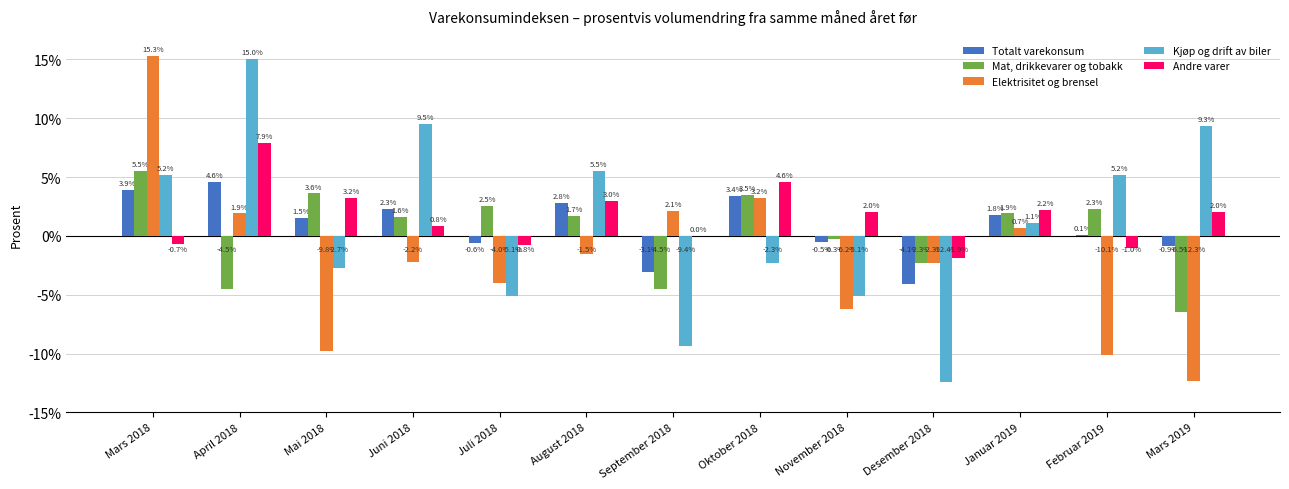

Reading left to right, extract all data points from this chart.

Totalt varekonsum: 3.9	4.6	1.5	2.3	-0.6	2.8	-3.1	3.4	-0.5	-4.1	1.8	0.1	-0.9
Mat, drikkevarer og tobakk: 5.5	-4.5	3.6	1.6	2.5	1.7	-4.5	3.5	-0.3	-2.3	1.9	2.3	-6.5
Elektrisitet og brensel: 15.3	1.9	-9.8	-2.2	-4.0	-1.5	2.1	3.2	-6.2	-2.3	0.7	-10.1	-12.3
Kjøp og drift av biler: 5.2	15.0	-2.7	9.5	-5.1	5.5	-9.4	-2.3	-5.1	-12.4	1.1	5.2	9.3
Andre varer: -0.7	7.9	3.2	0.8	-0.8	3.0	0.0	4.6	2.0	-1.9	2.2	-1.0	2.0